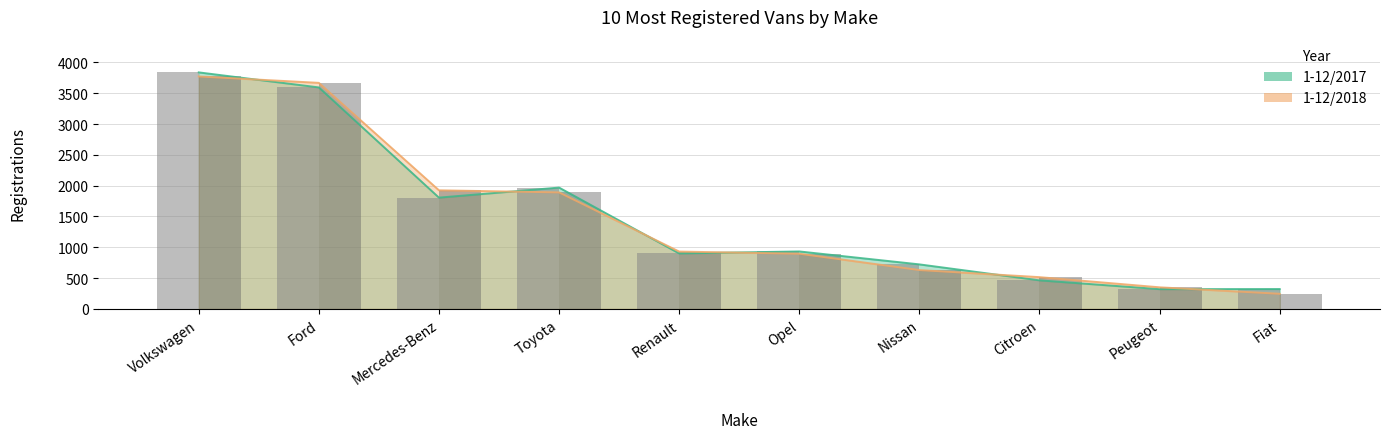

Rank the series by their average value, from highest to lowest.

1-12/2017, 1-12/2018